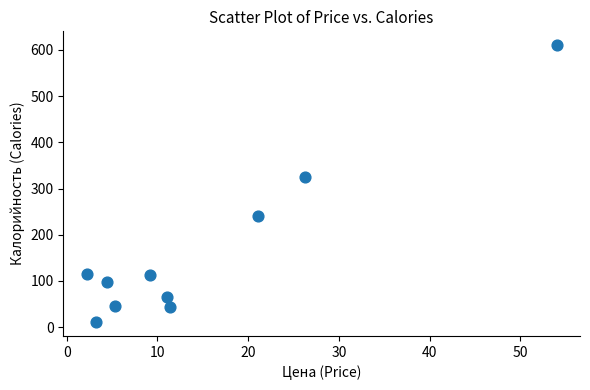

What is the average Y value?

166.7